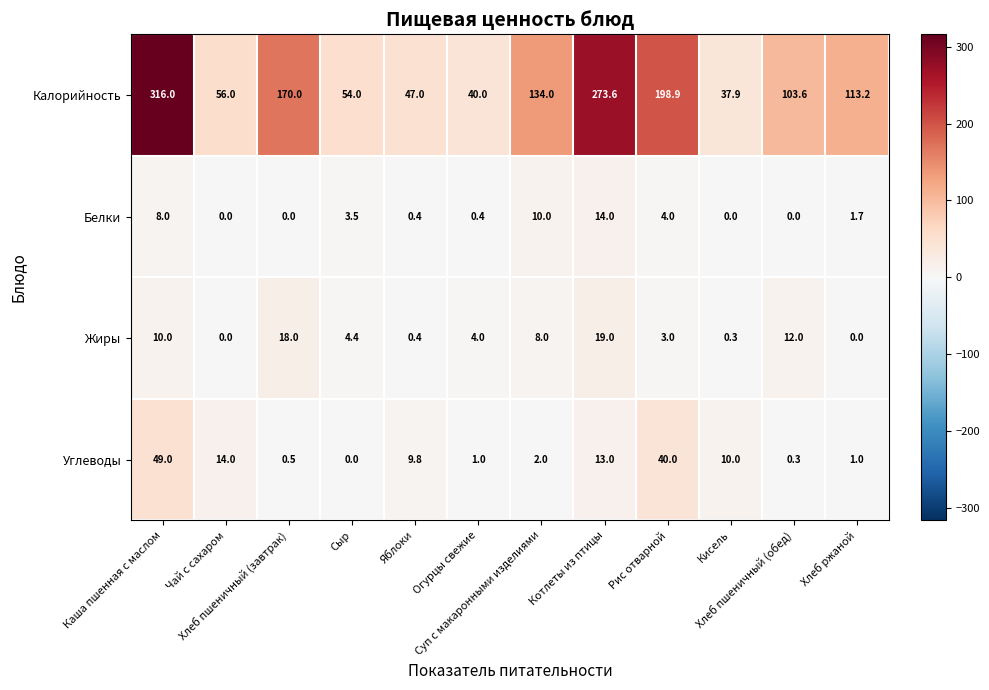

What is the maximum value shown in the chart?

316.0